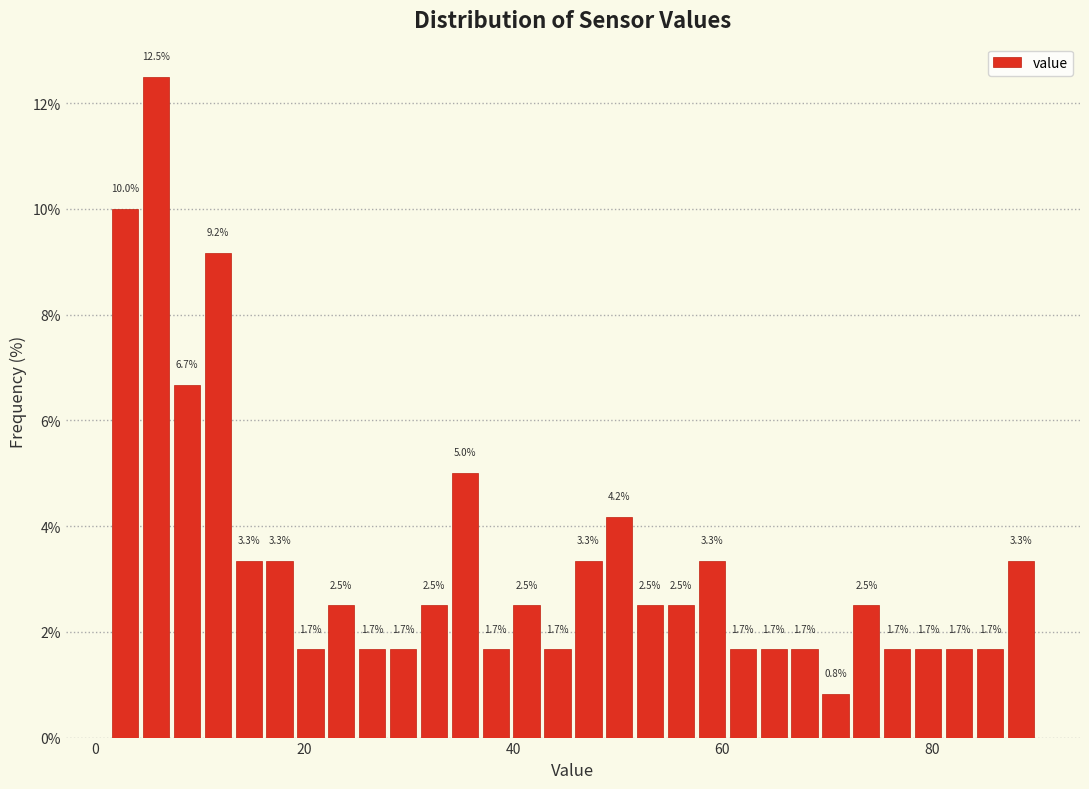

Around what value on the x-axis is the tallest bar? Give the approximate position of its centre, as read against the axis.

6